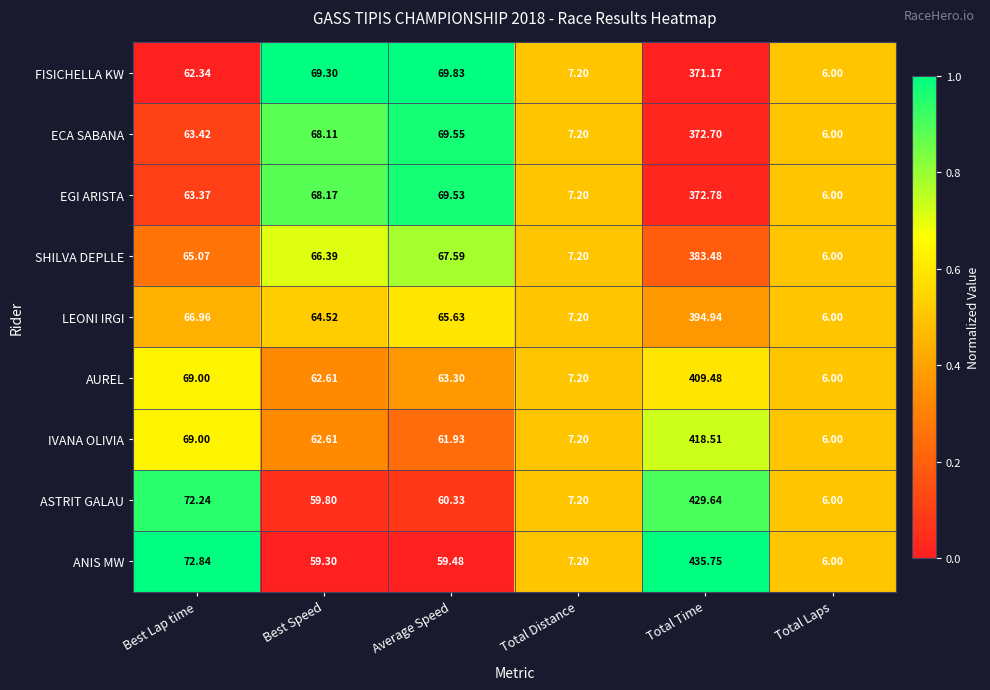

At which category is the sum across all series the highest?

Total Time